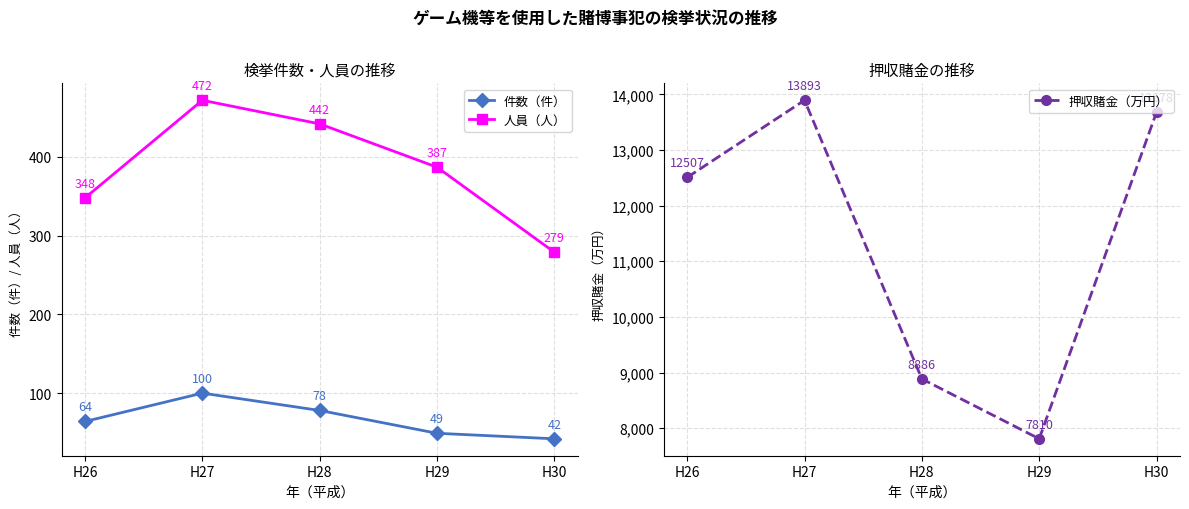

Which has a higher value, H26 or H30?

H26